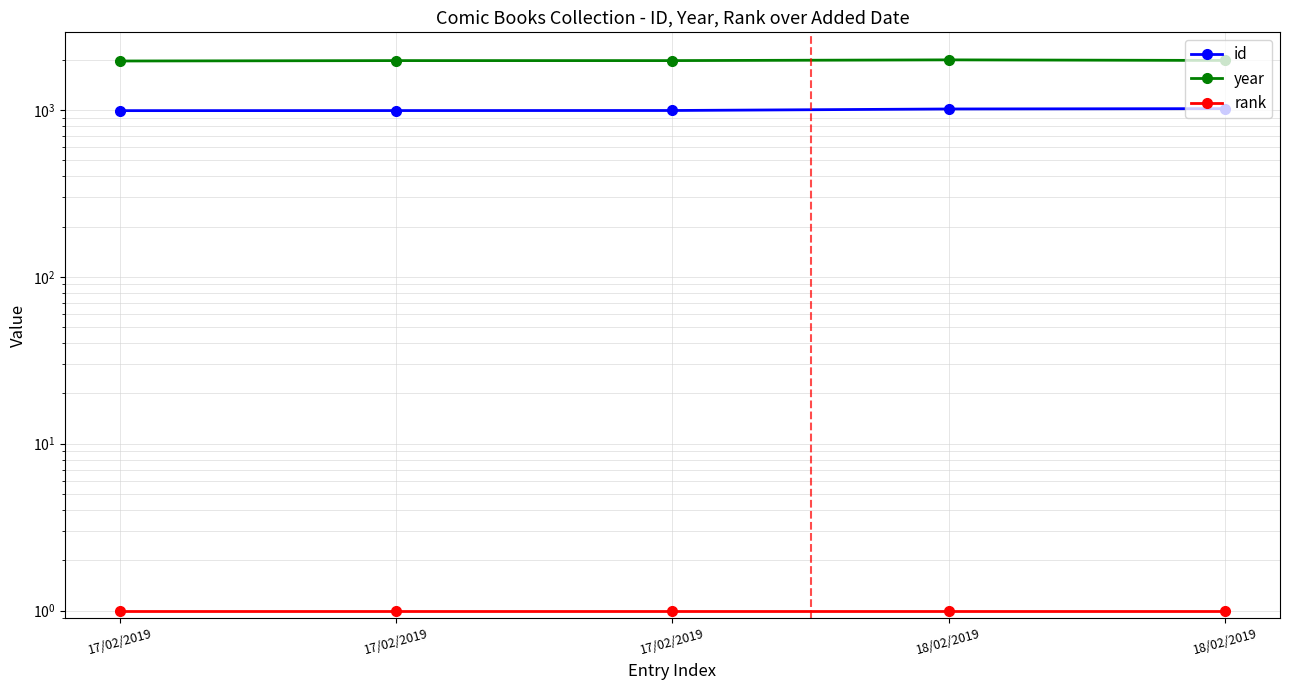

List the labels in order of rank value, smallest first.

17/02/2019, 17/02/2019, 17/02/2019, 18/02/2019, 18/02/2019